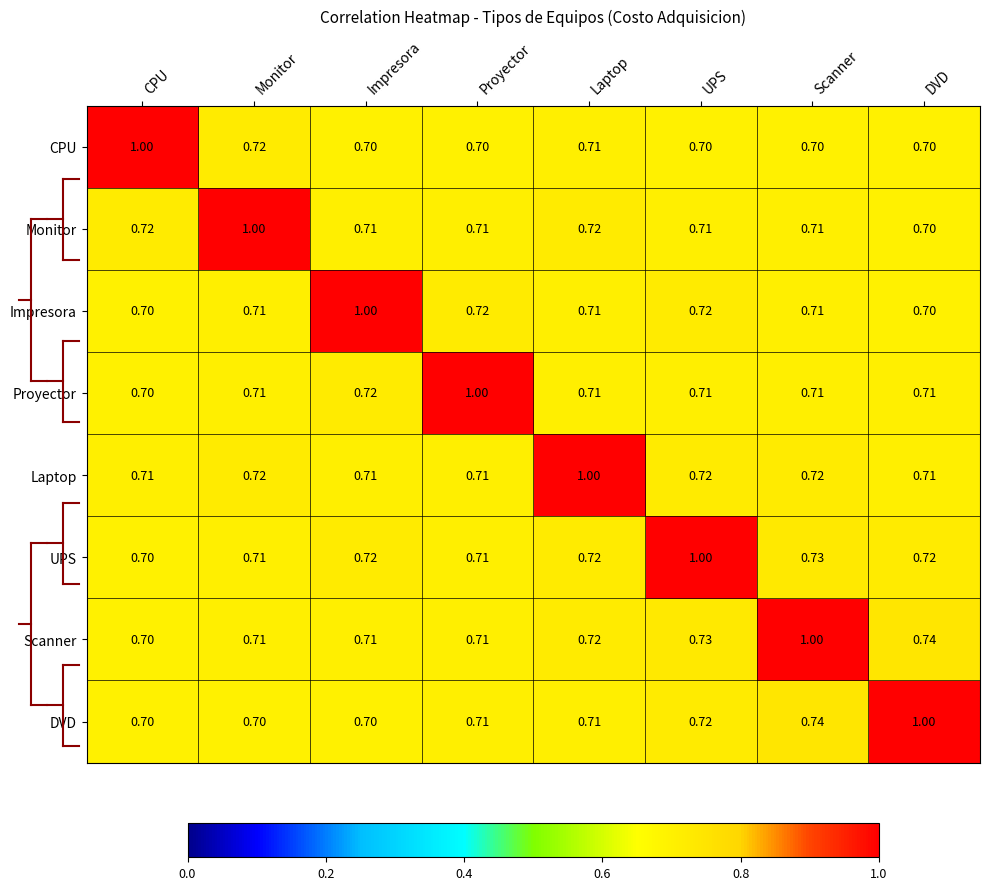

Which category has the highest value in the Impresora series?

Impresora